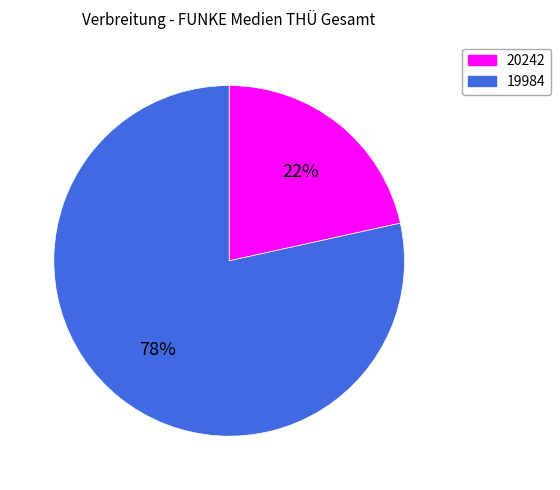

Count the number of slices in the pie.

2